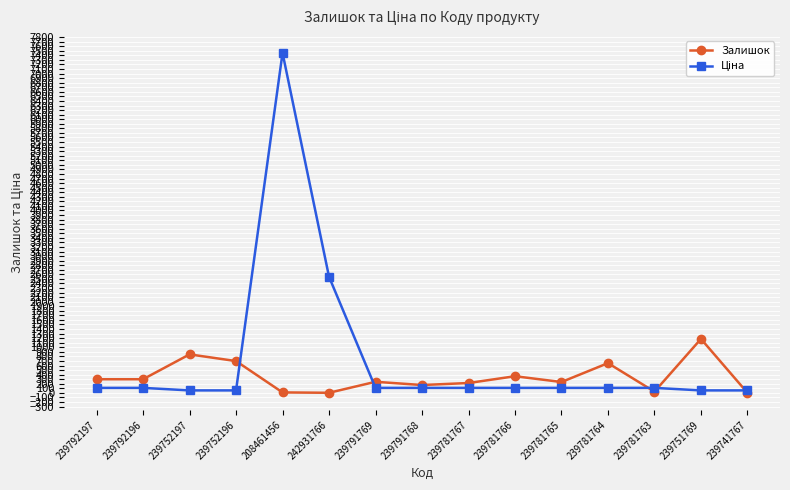

At which category is the sum across all series the highest?

208461456